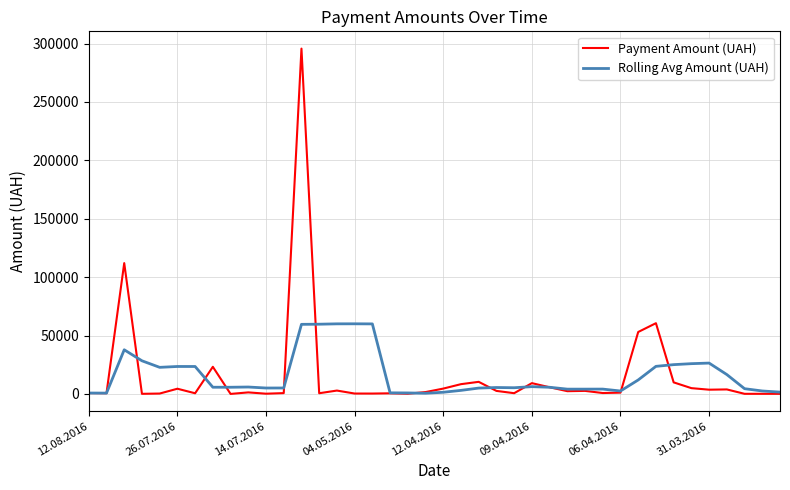

How many categories are shown in the chart?

40